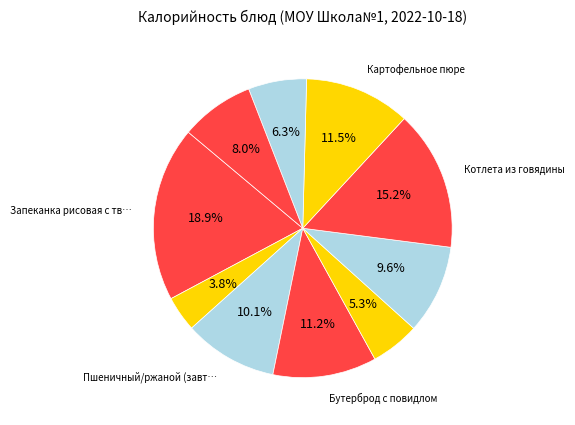

To the nearest percent, what is the difference between the largest and smallest slice percentages?

15%